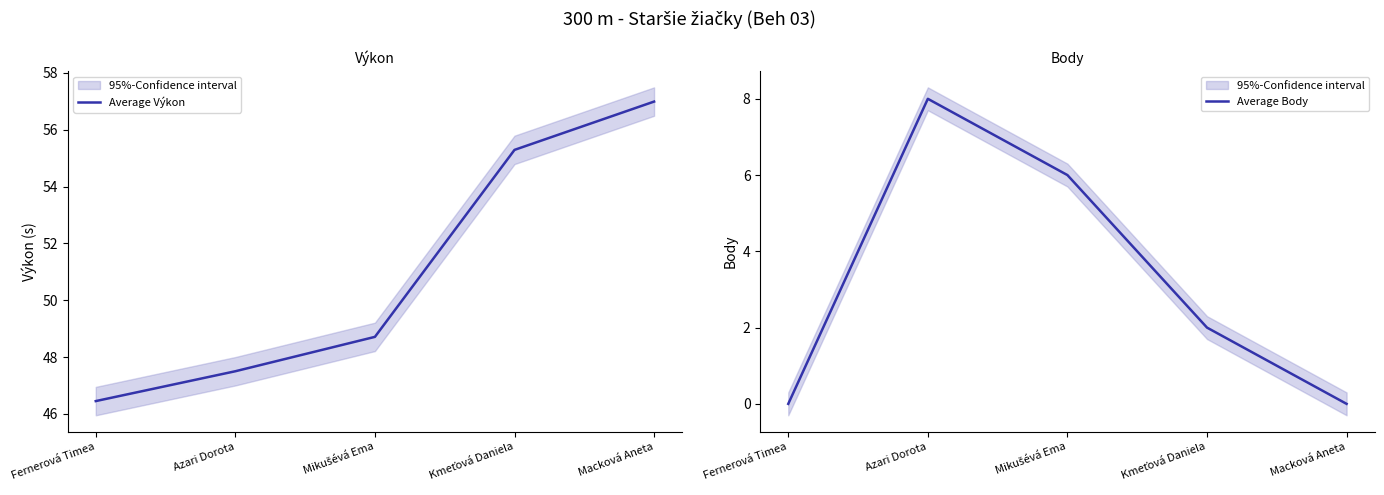

What are all the series names shown in the legend?

Average Výkon, Average Body